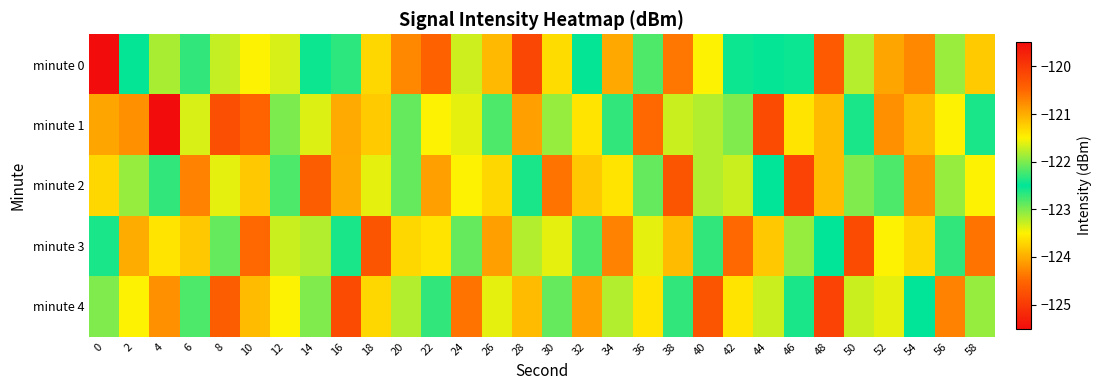

Which series has the largest range (max minus min)?

minute 0